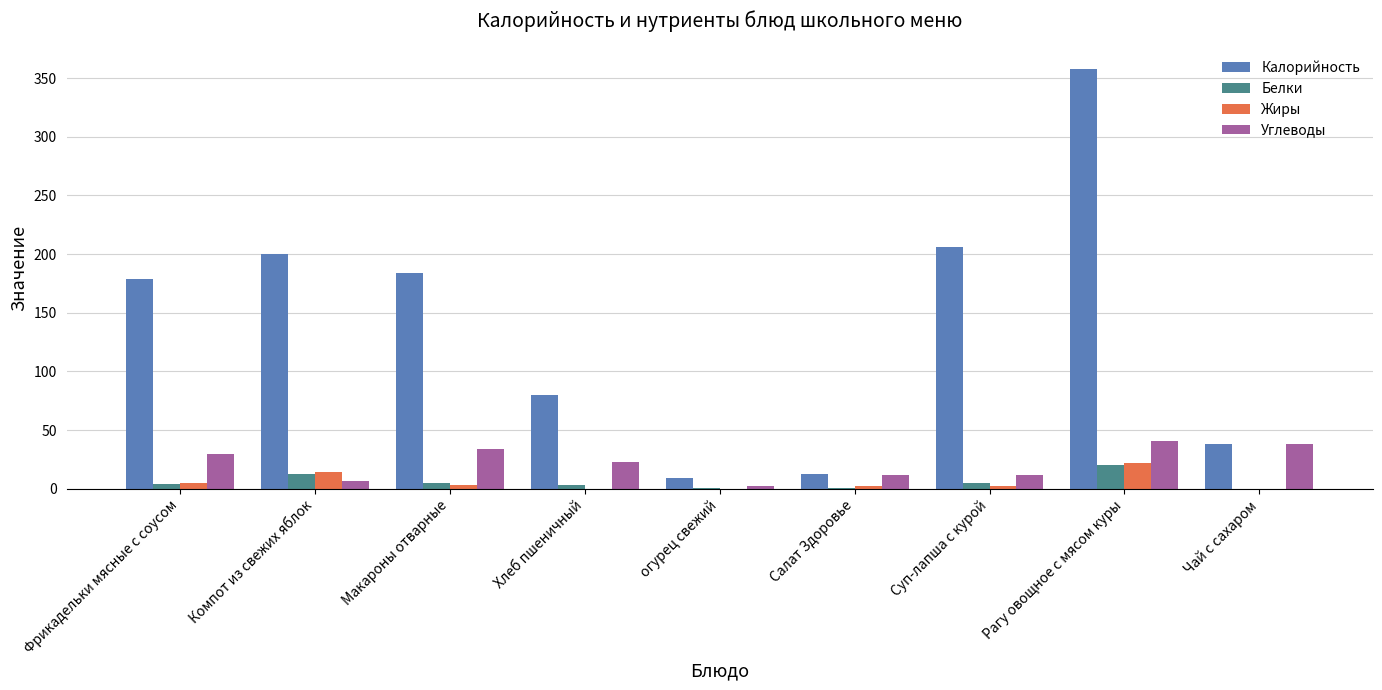

What are all the series names shown in the legend?

Калорийность, Белки, Жиры, Углеводы